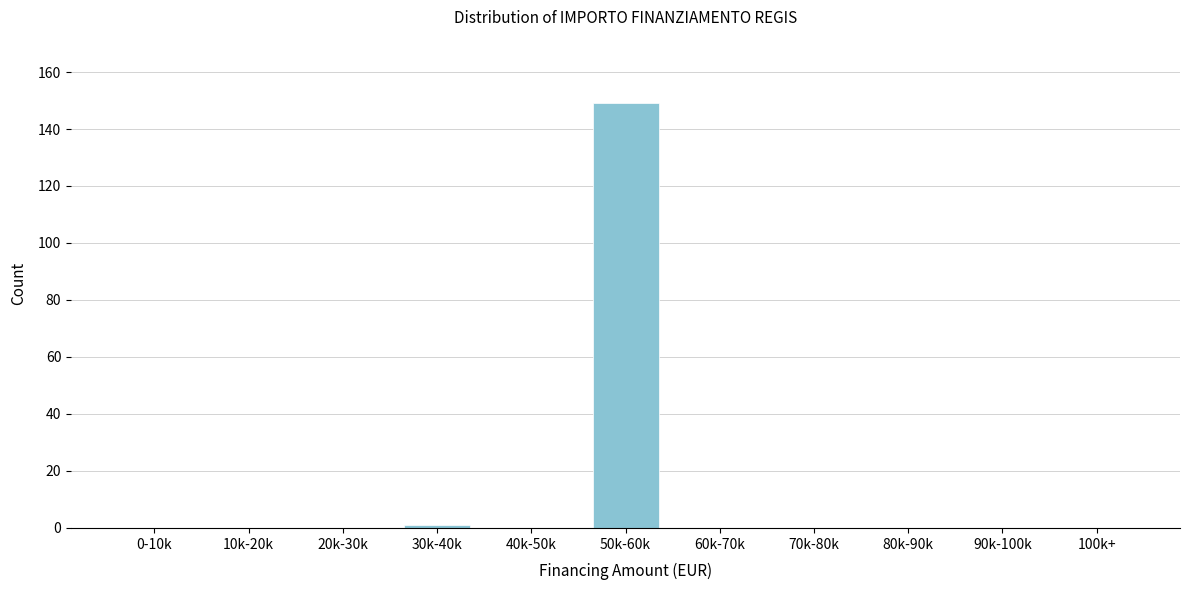

Reading left to right, list all the values displayed in this chart.

0-10k=0	10k-20k=0	20k-30k=0	30k-40k=1	40k-50k=0	50k-60k=149	60k-70k=0	70k-80k=0	80k-90k=0	90k-100k=0	100k+=0